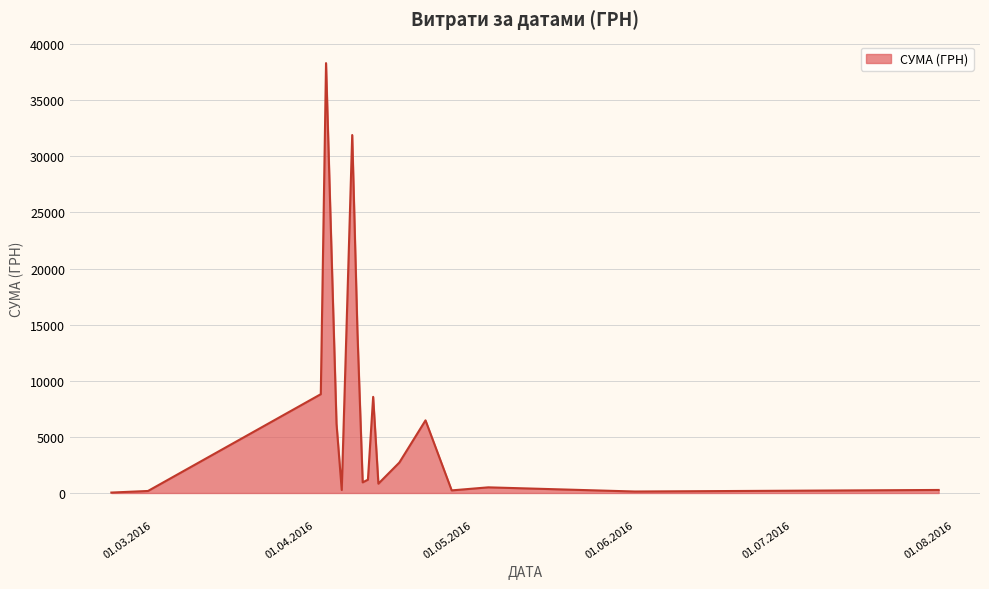

What is the maximum value shown in the chart?

38303.0